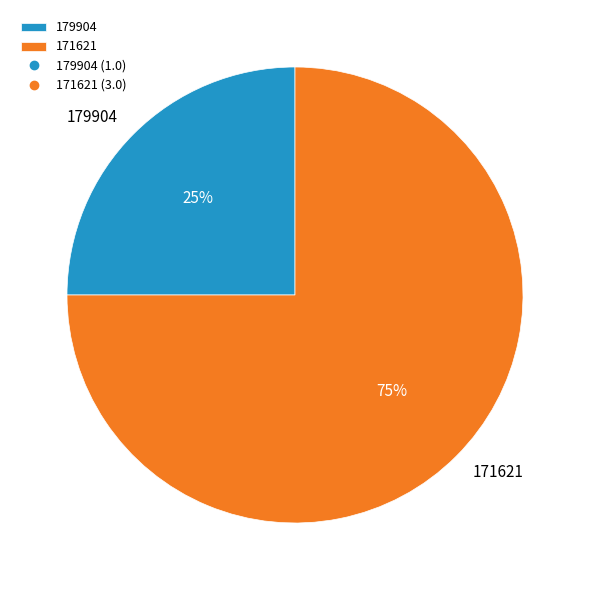

To the nearest percent, what is the average slice percentage?

50%